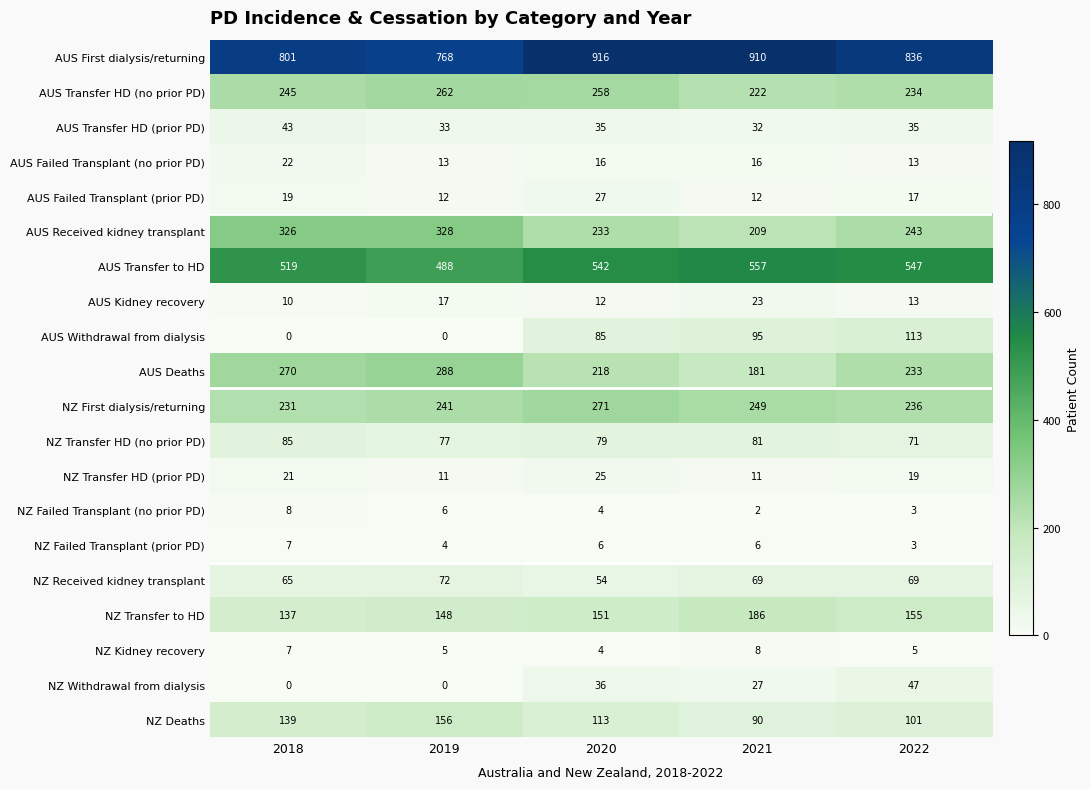

How many data points in AUS Received kidney transplant are less than 243?

2